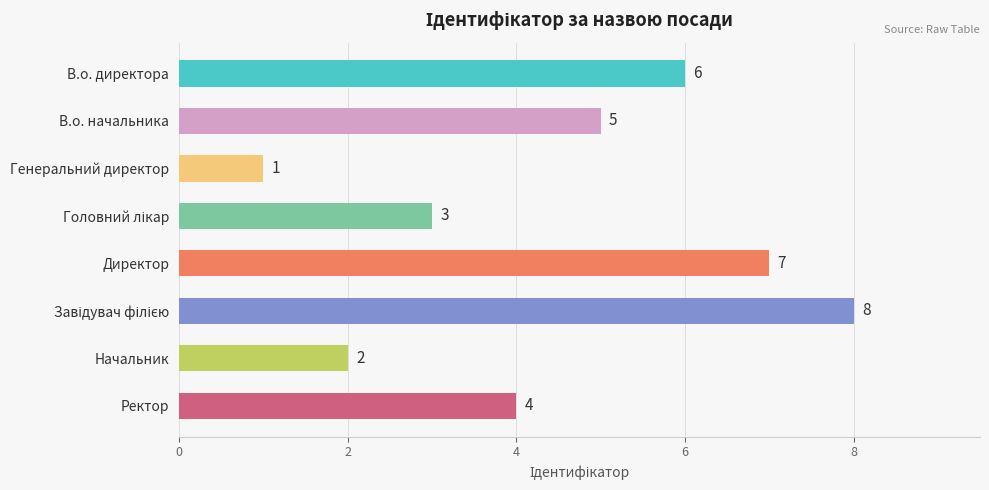

Approximately how many times larger is the value at Генеральний директор compared to В.о. начальника?

0.2